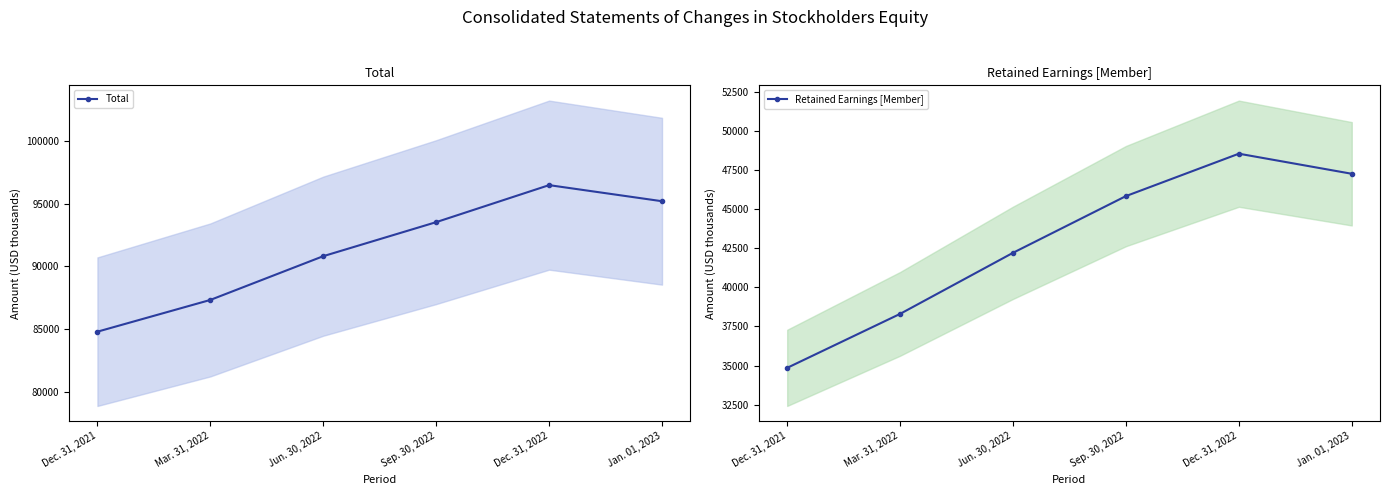

Is the value of Retained Earnings [Member] at Mar. 31, 2022 greater than the value of Total at Jun. 30, 2022?

No